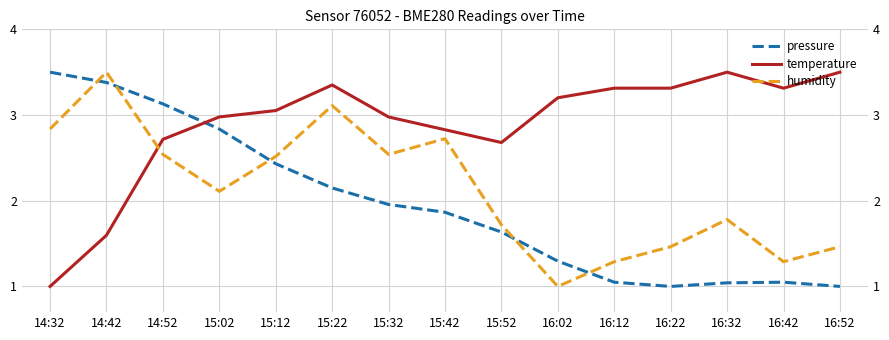

In temperature, how many points are higher than both neighbors (excluding endpoints)?

2